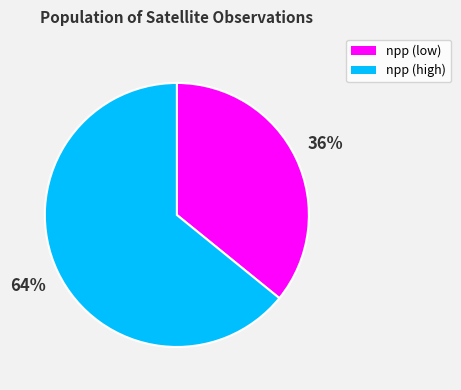

Is there a majority slice in this chart?

Yes